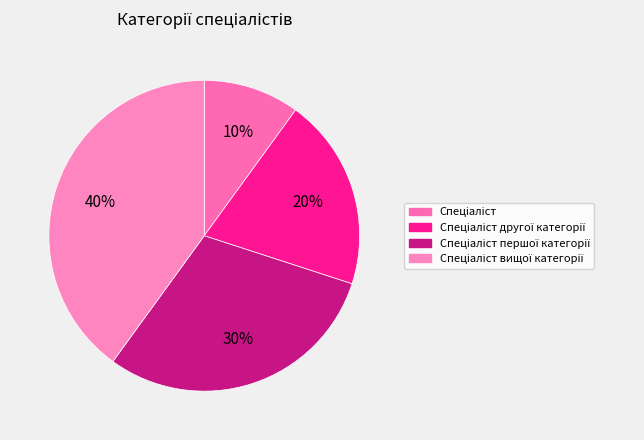

Count the number of slices in the pie.

4